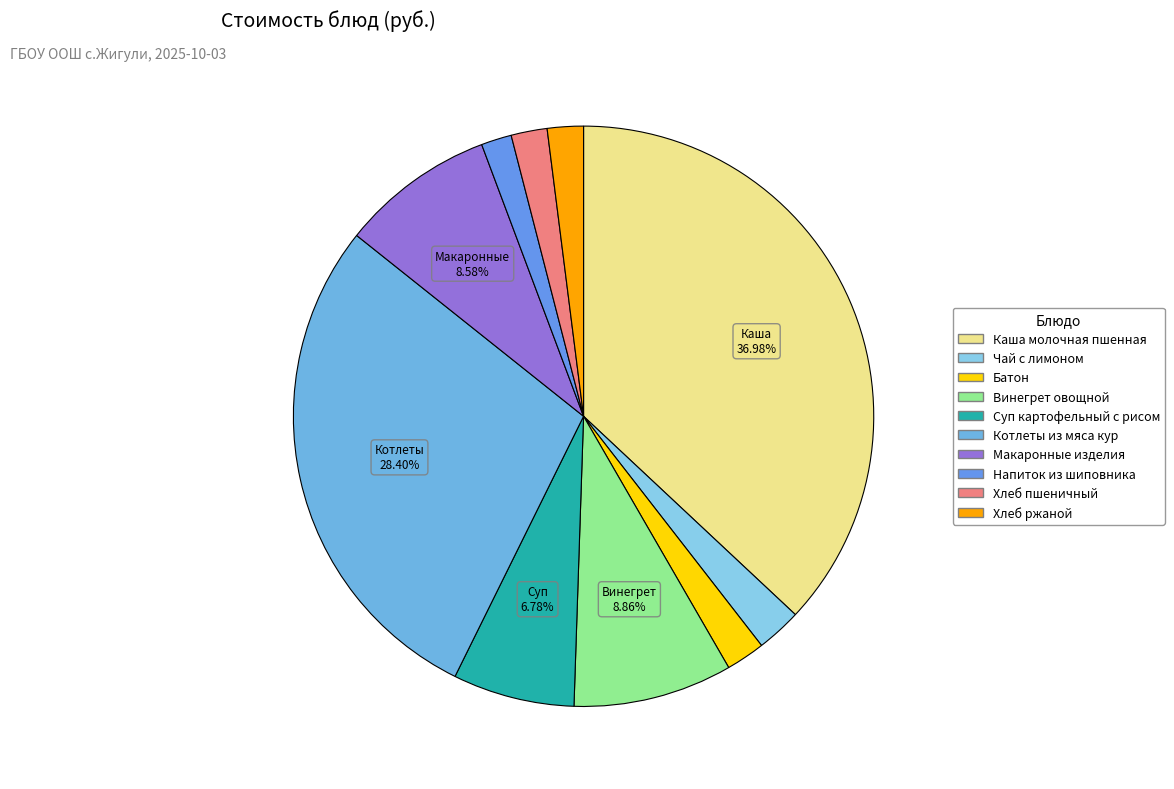

How many slices are in this pie chart?

10